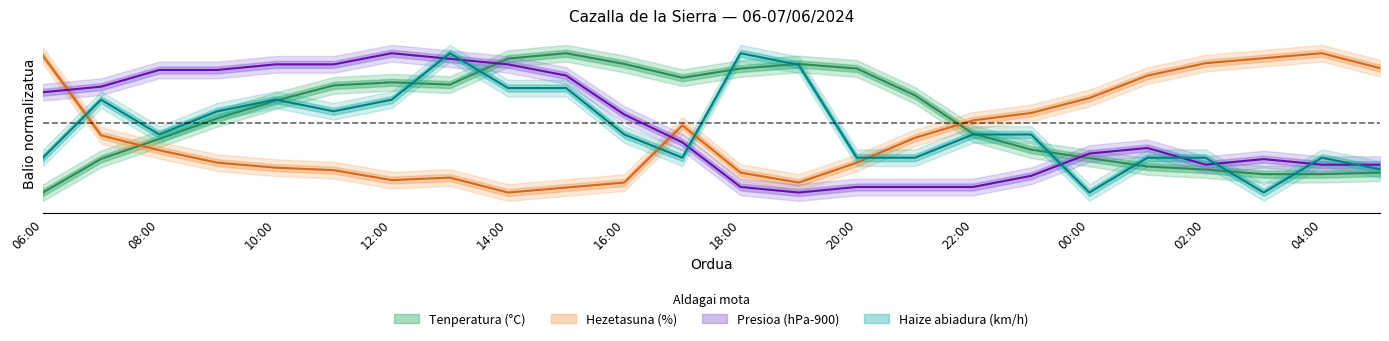

True or false: Hezetasuna (%) has more than 2 interior local peaks.

True